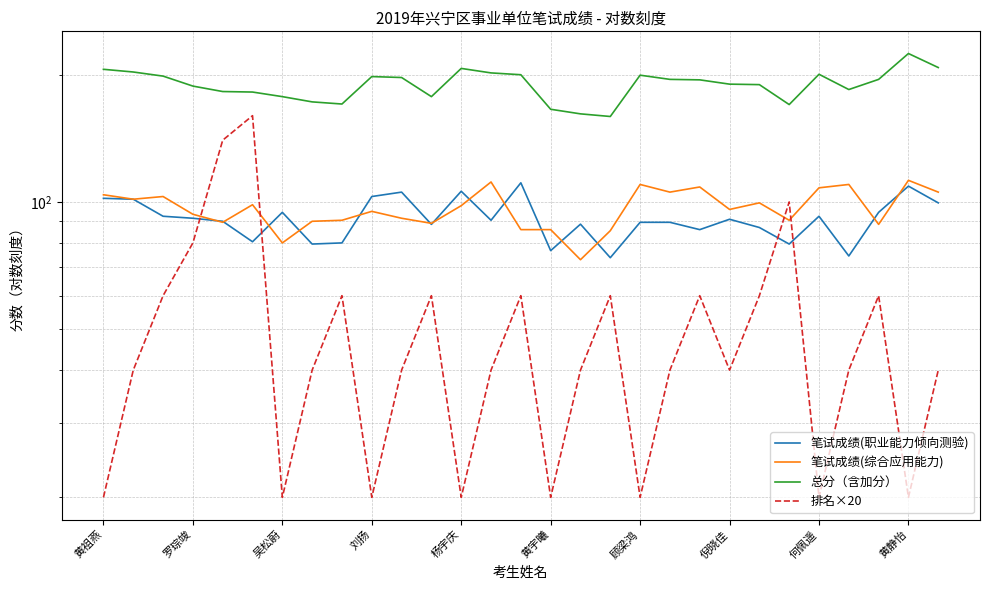

How many interior local peaks does the 排名×20 series have?

8